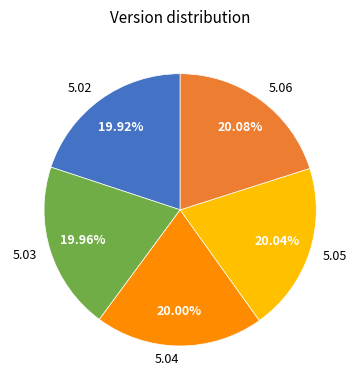

Approximately how many times larger is the value at 5.04 compared to 5.03?

1.0